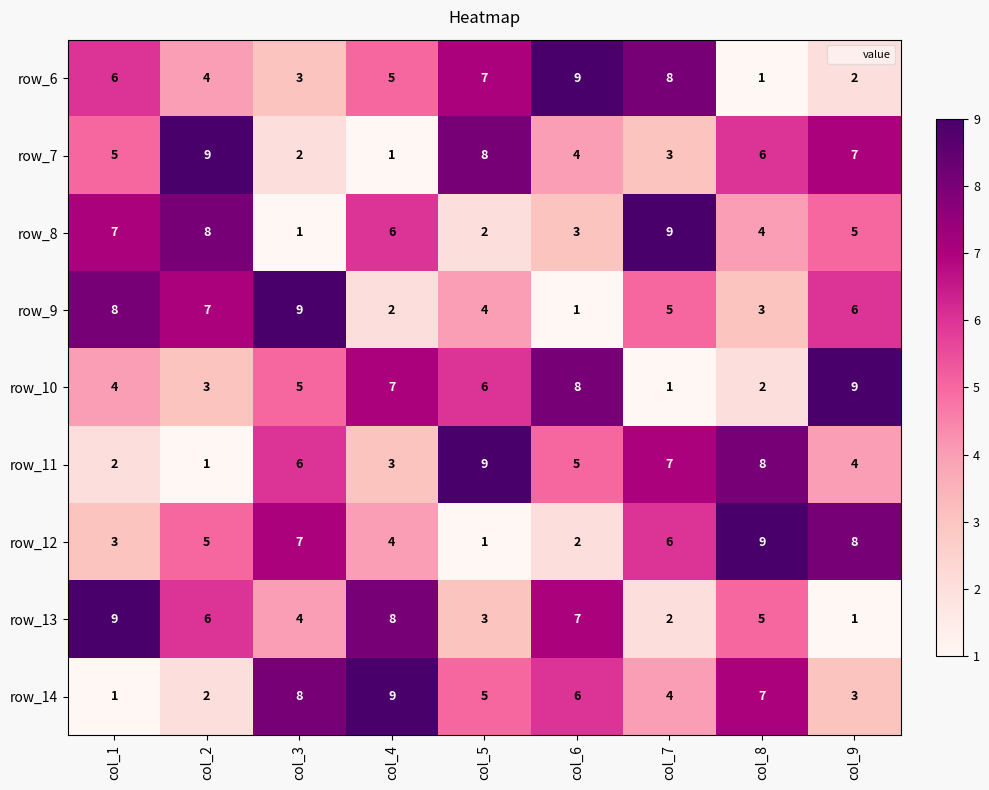

List the labels in order of row_7 value, smallest first.

col_4, col_3, col_7, col_6, col_1, col_8, col_9, col_5, col_2